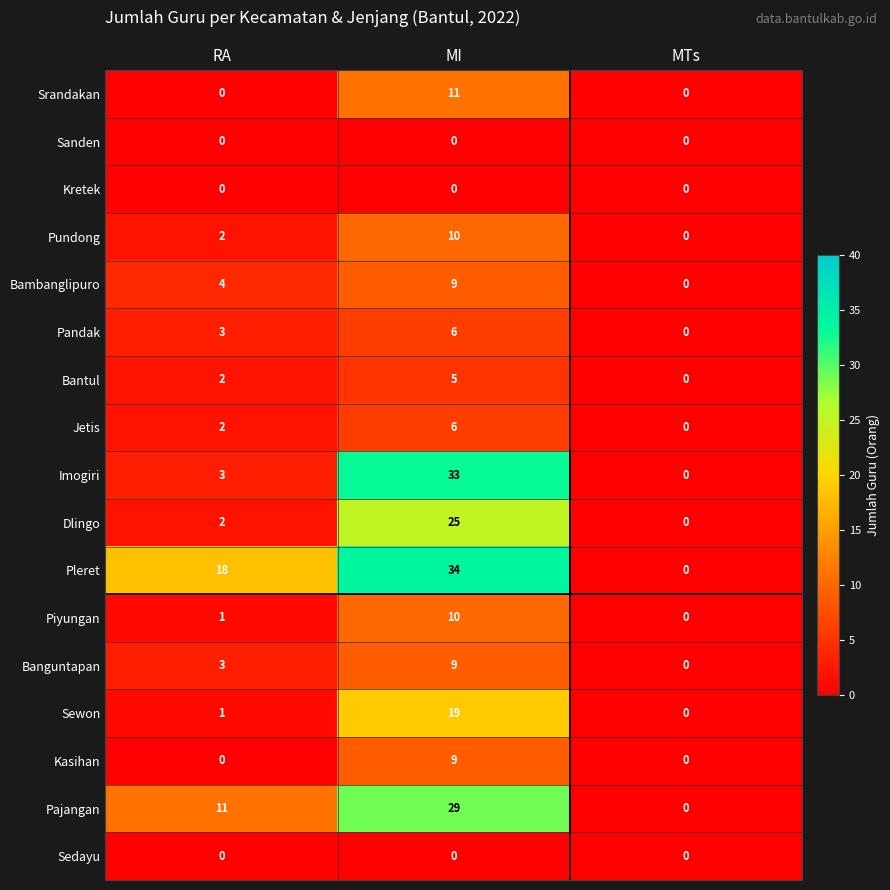

How many Kasihan values are between 0 and 9?

3